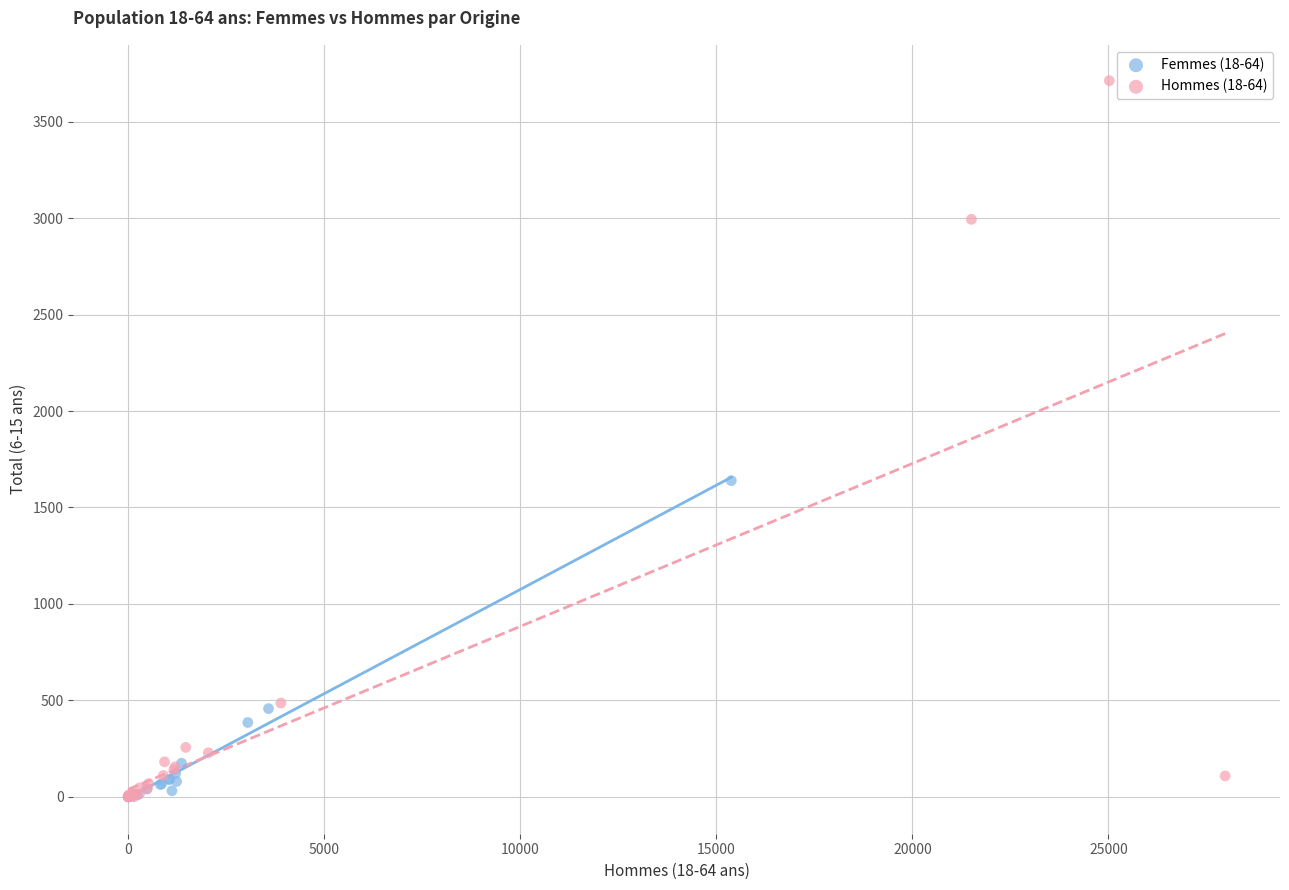

Which series contains the highest Y value?

Hommes (18-64)